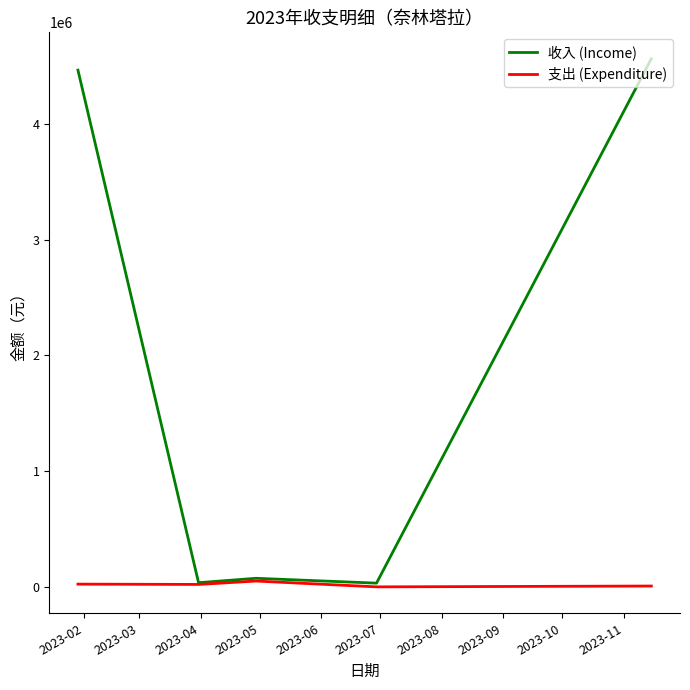

List the series in order of their overall mean, lowest first.

支出 (Expenditure), 收入 (Income)